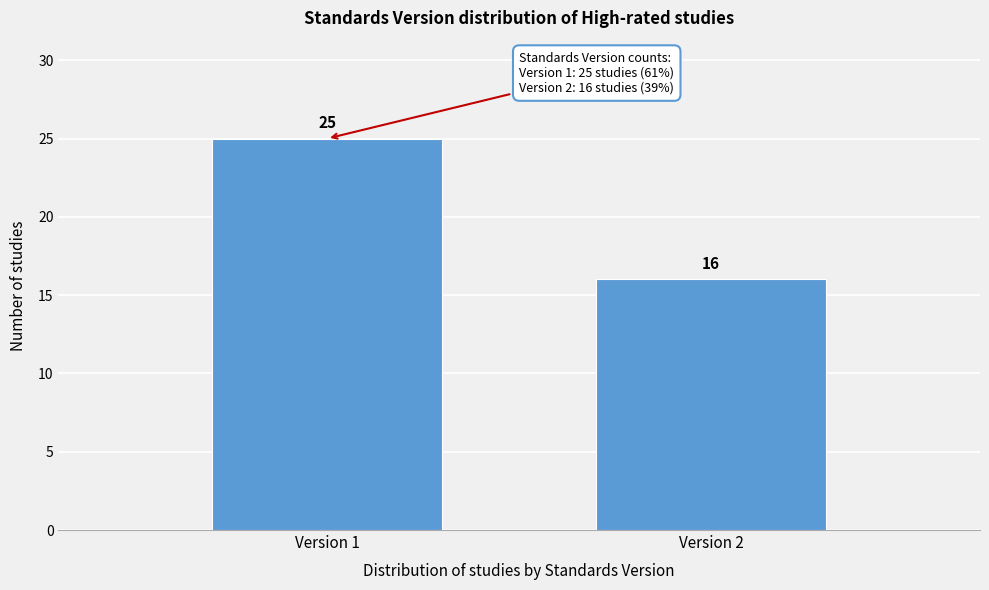

Reading left to right, extract all data points from this chart.

Version 1=25	Version 2=16